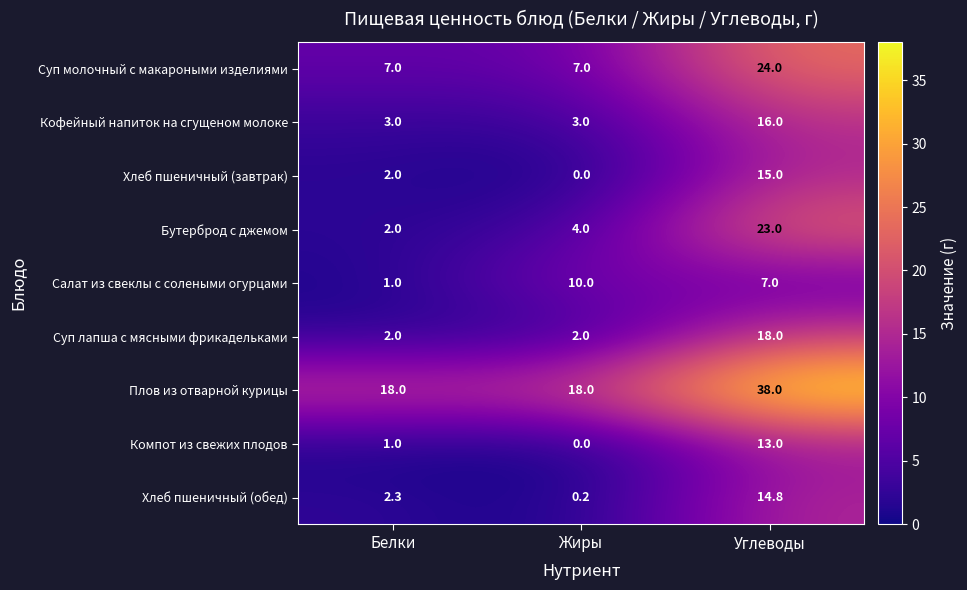

Which series changed the most between Белки and Углеводы?

Бутерброд с джемом